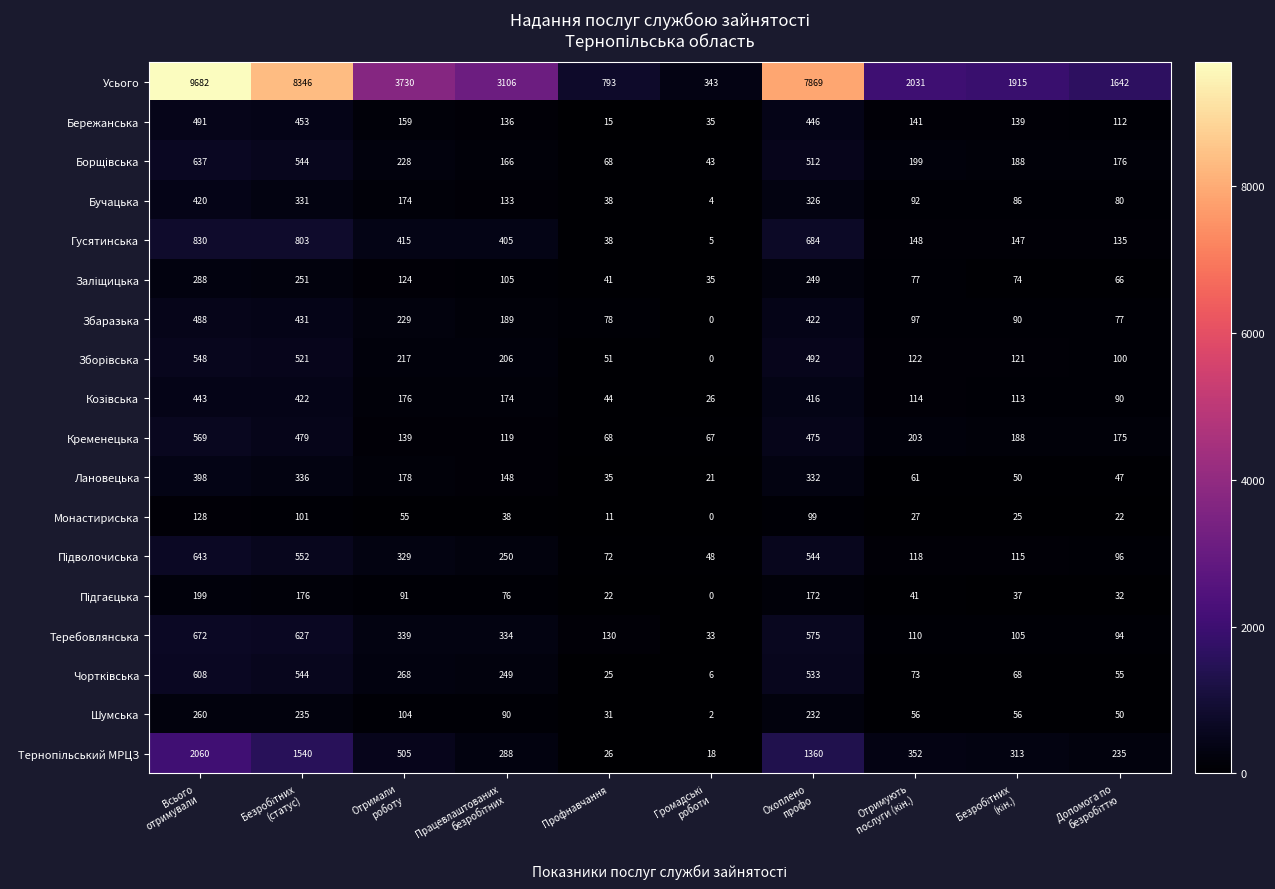

What is the difference between the second highest and minimum values in the Монастириська series?

101